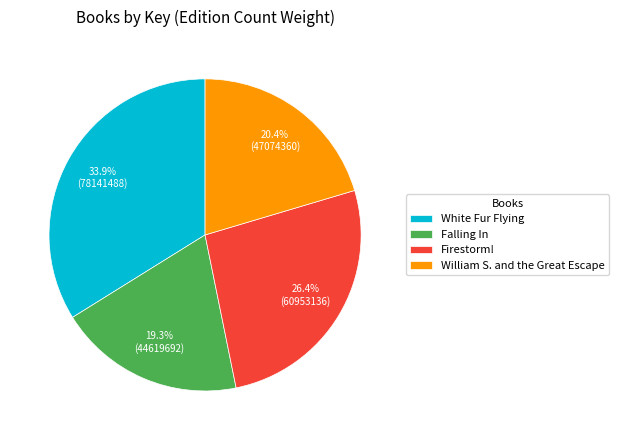

True or false: White Fur Flying accounts for 40% of the total.

False